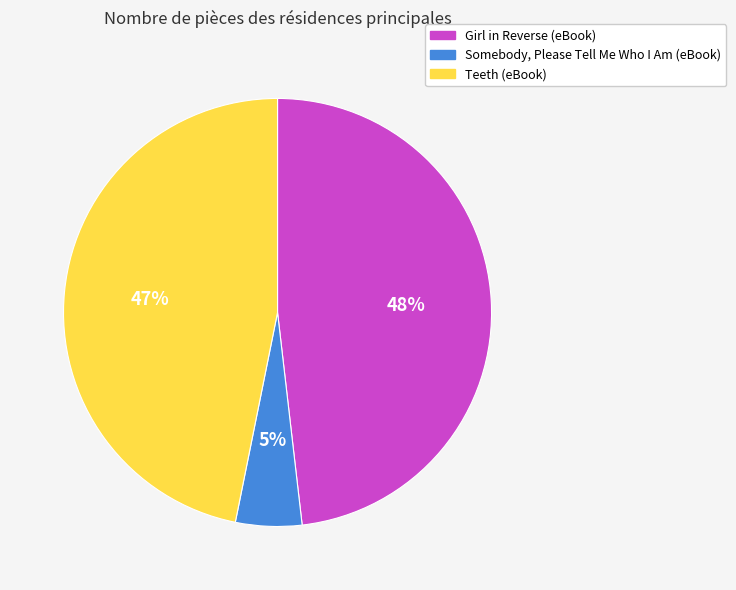

Does any single category account for the majority?

No